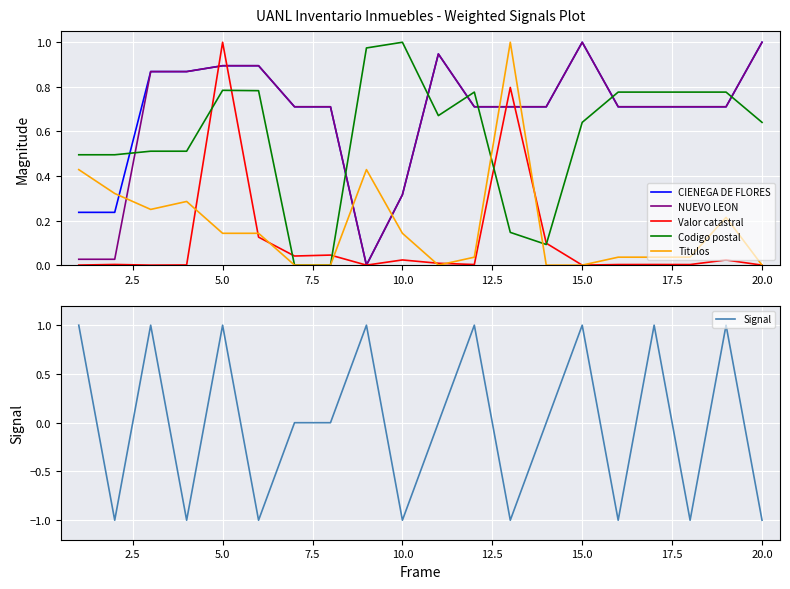

Is it true that CIENEGA DE FLORES equals 0.3 at 15.0?

False